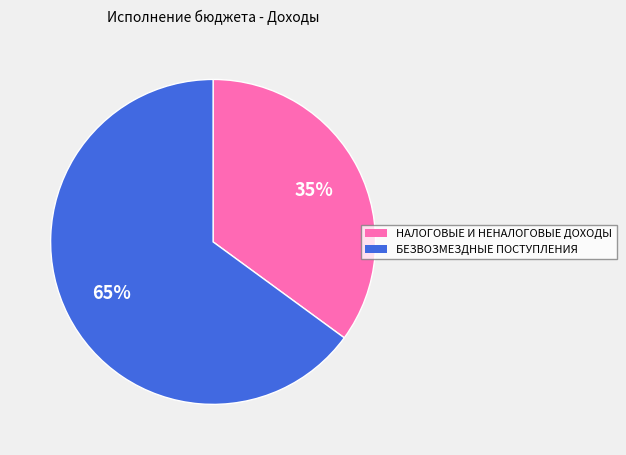

Which category has the biggest portion of the pie?

БЕЗВОЗМЕЗДНЫЕ ПОСТУПЛЕНИЯ